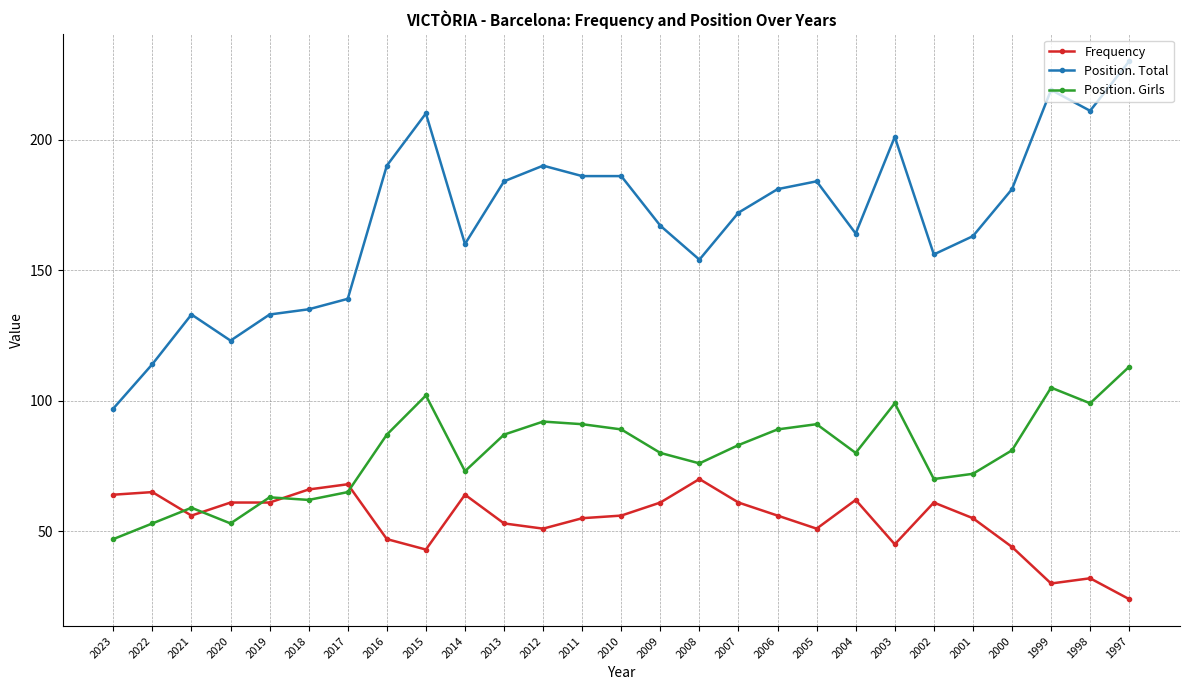

Reading left to right, what are all the values shown in this chart?

Frequency: 64	65	56	61	61	66	68	47	43	64	53	51	55	56	61	70	61	56	51	62	45	61	55	44	30	32	24
Position. Total: 97	114	133	123	133	135	139	190	210	160	184	190	186	186	167	154	172	181	184	164	201	156	163	181	219	211	230
Position. Girls: 47	53	59	53	63	62	65	87	102	73	87	92	91	89	80	76	83	89	91	80	99	70	72	81	105	99	113